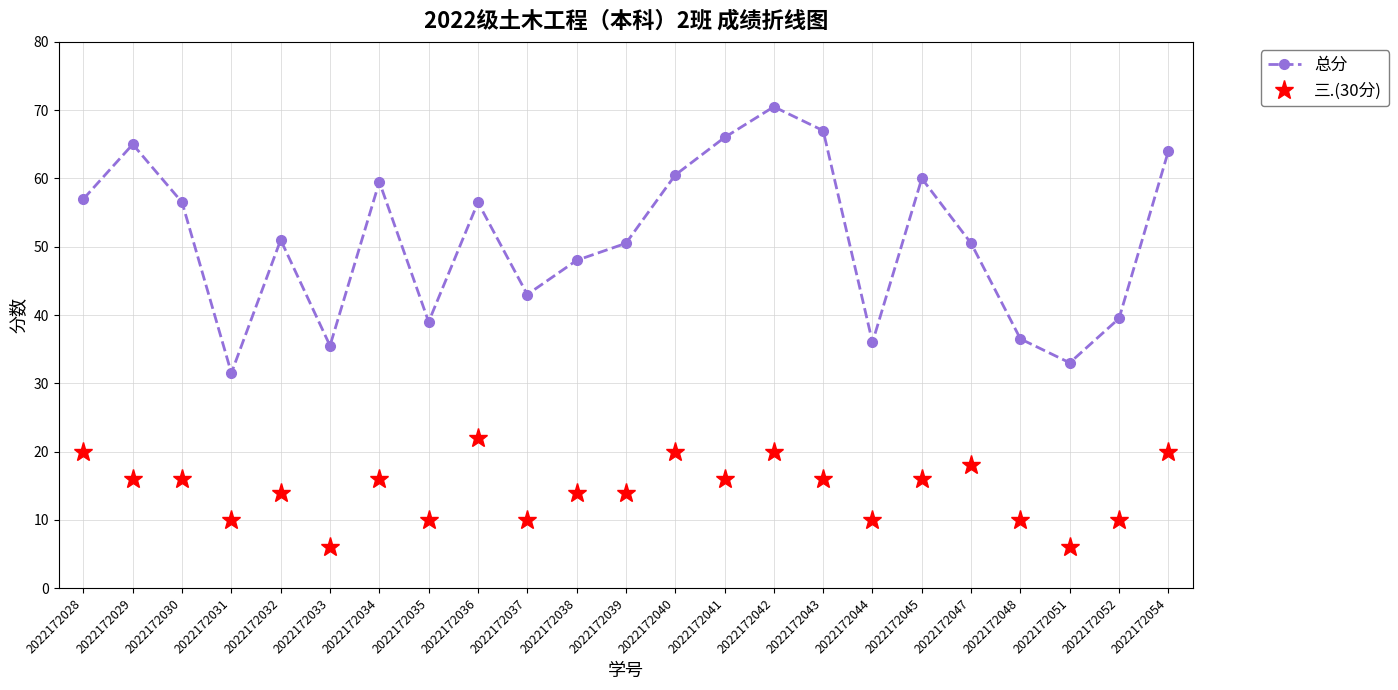

At which category does the chart reach its peak across all series?

2022172042